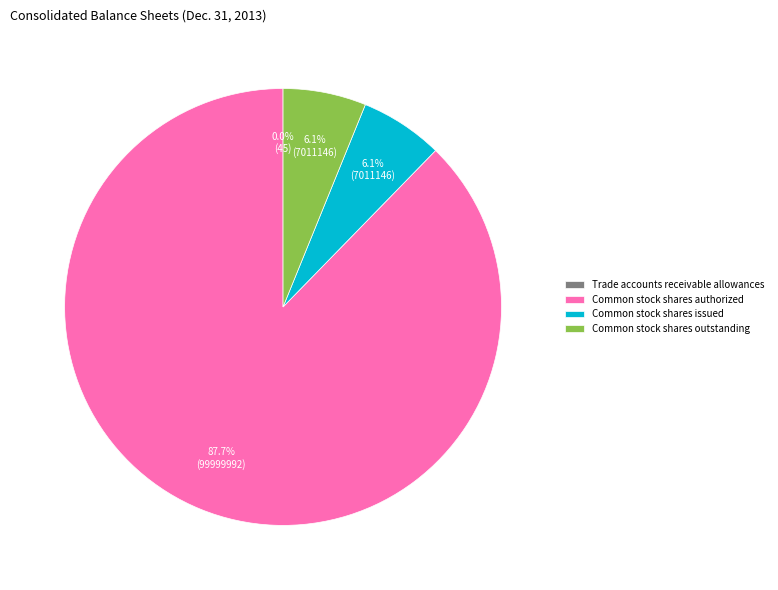

What is the majority slice?

Common stock shares authorized